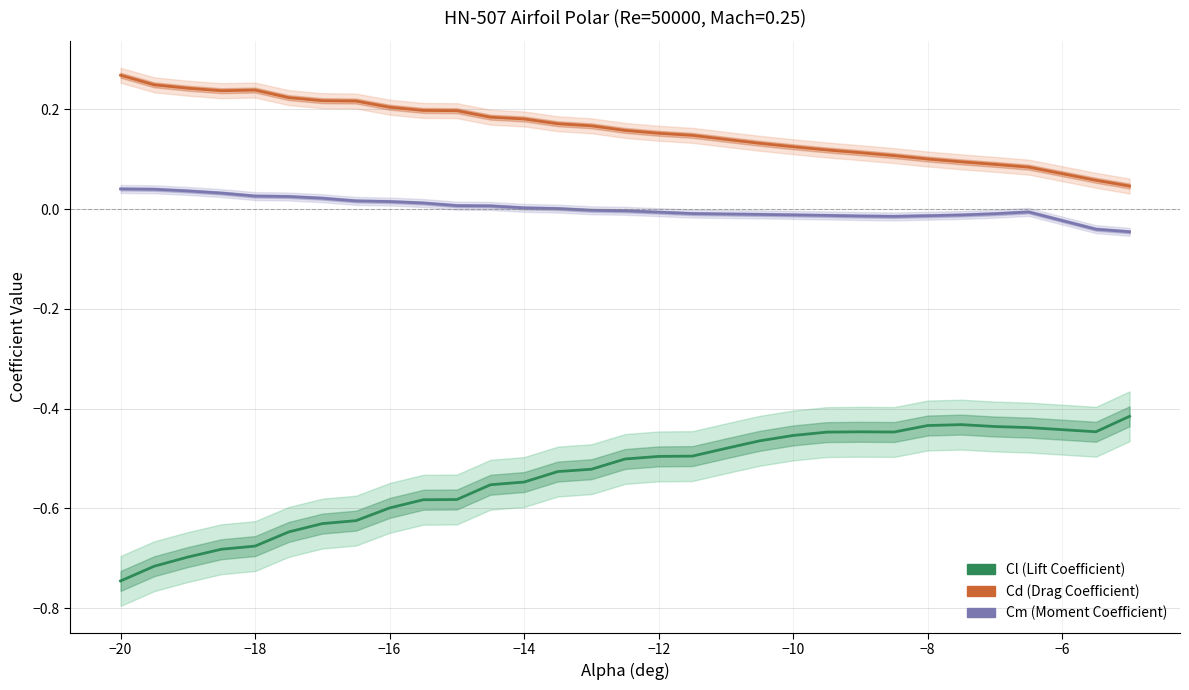

True or false: Cd (Drag Coefficient) and Cl (Lift Coefficient) intersect in this chart.

False